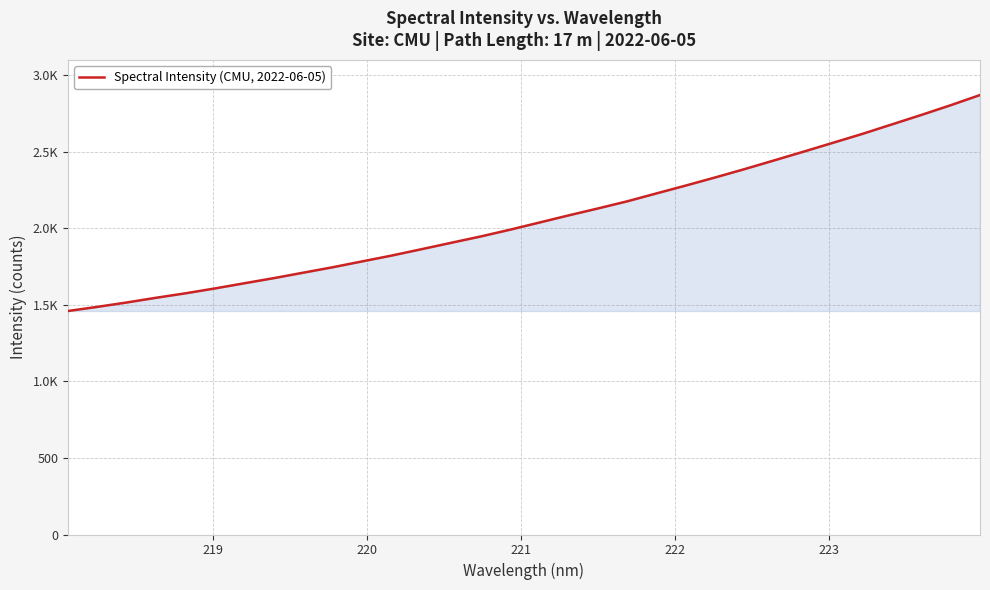

Does the chart have visible grid lines?

Yes